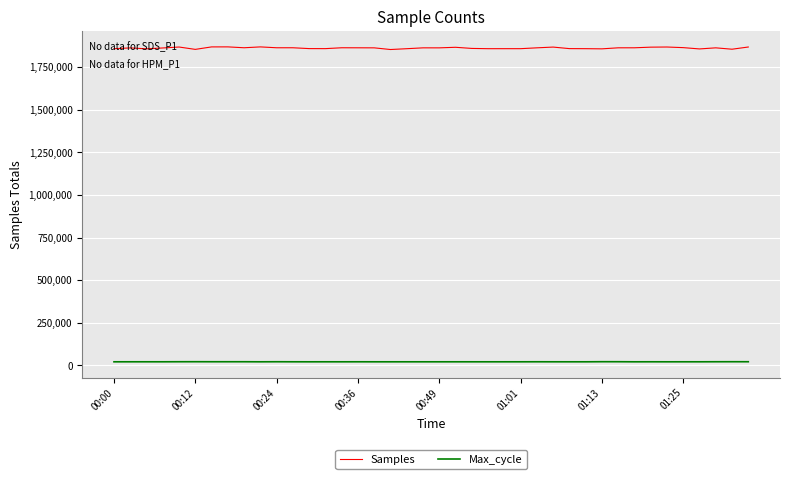

What is the greatest value displayed?

1868952